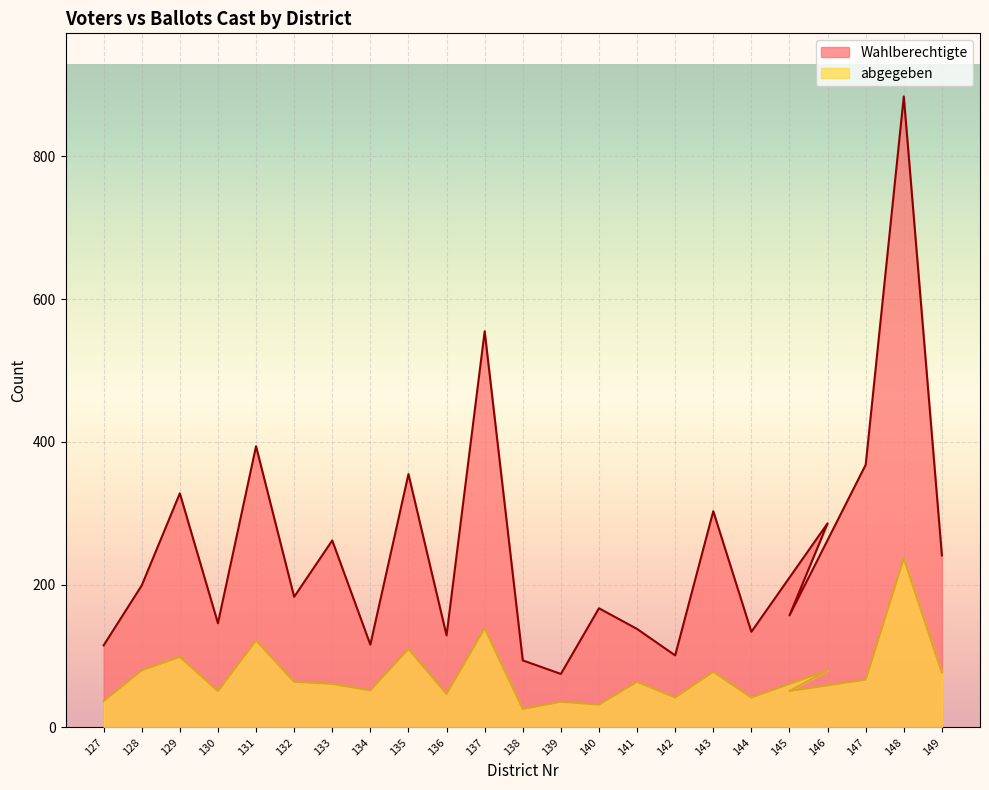

Which has a higher value, 130 or 135?

135